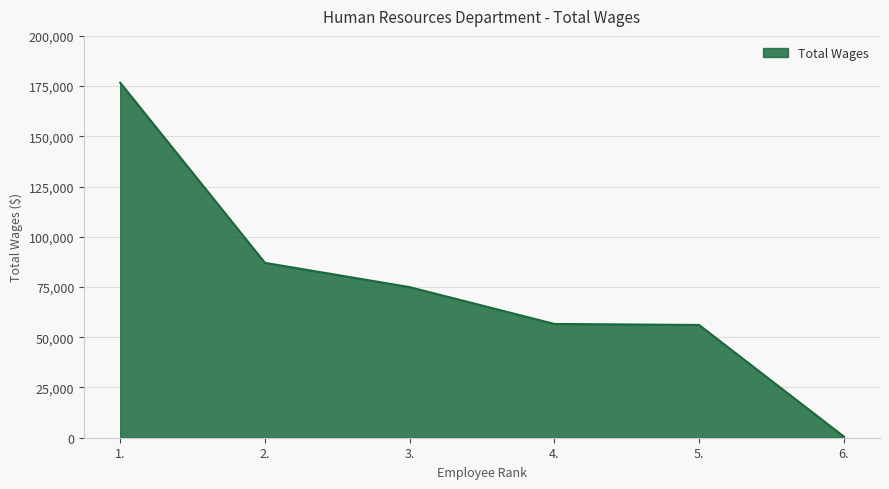

What is the minimum value shown in the chart?

584